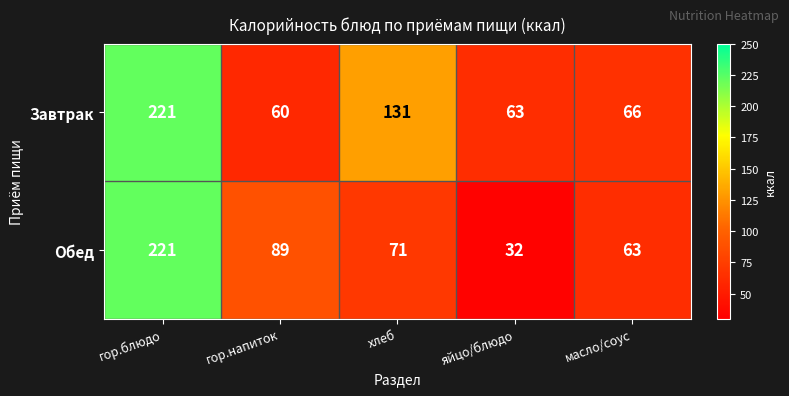

Which series has the largest total across all categories?

Завтрак